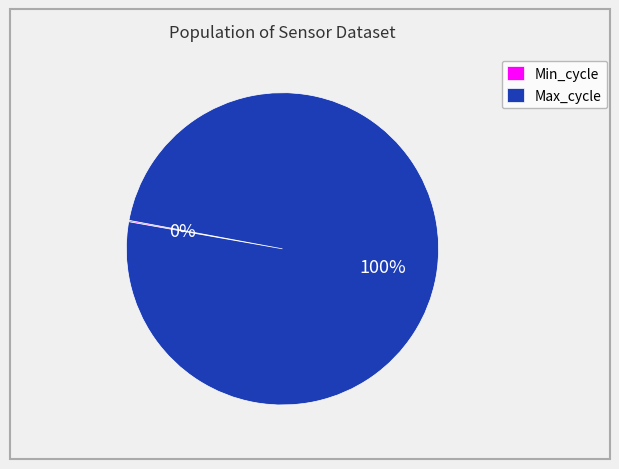

Is it true that Max_cycle is 100% of the pie?

True